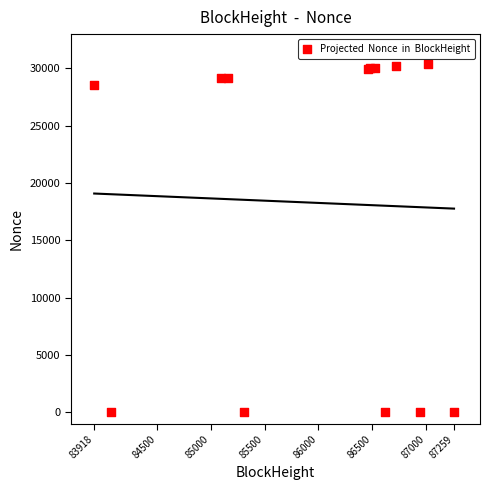

What Y value in the scatter plot is closest to 15202?

28520